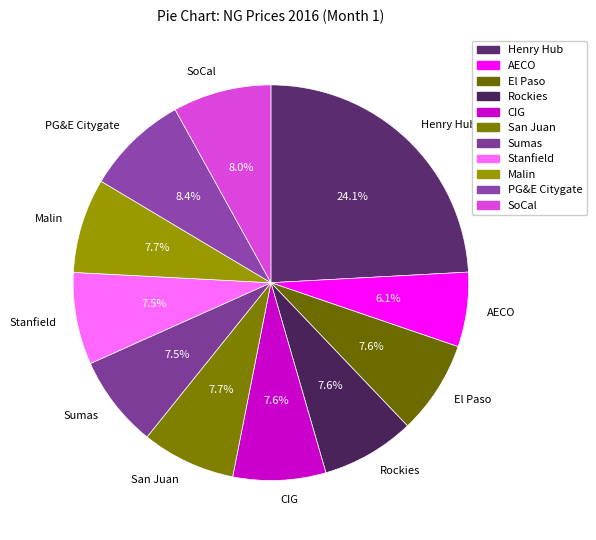

To the nearest percent, what is the average slice percentage?

9%